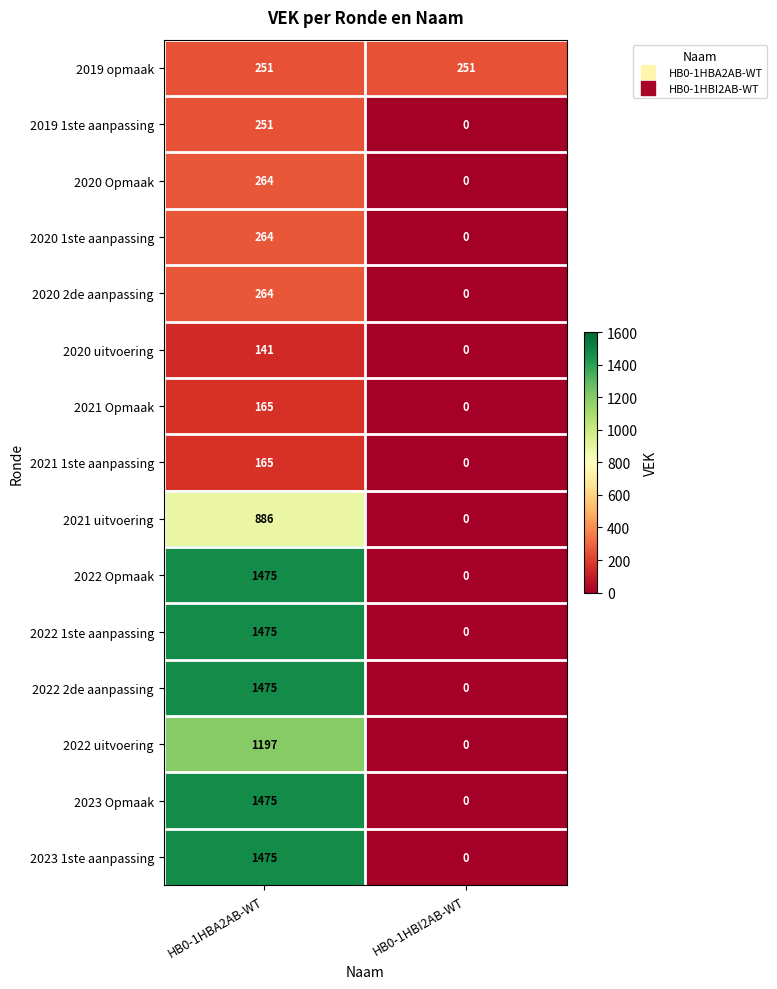

How many values in 2020 2de aanpassing are above zero?

1